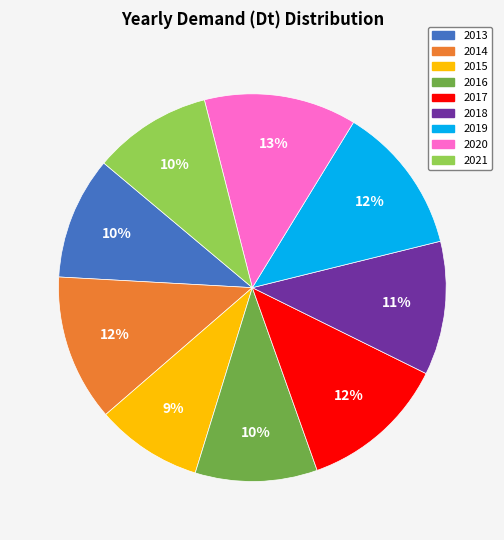

Which has a higher value, 2014 or 2013?

2014